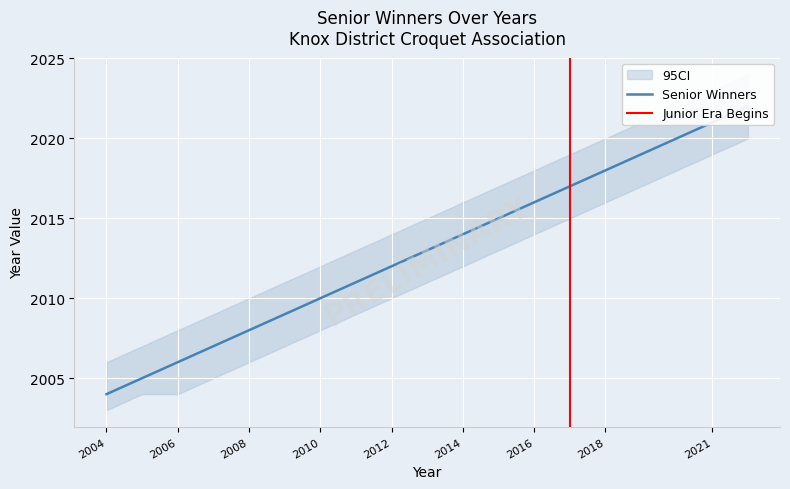

Rank the categories by value from lowest to highest.

2004, 2005, 2006, 2007, 2008, 2009, 2010, 2011, 2012, 2013, 2014, 2015, 2016, 2017, 2018, 2019, 2021, 2022